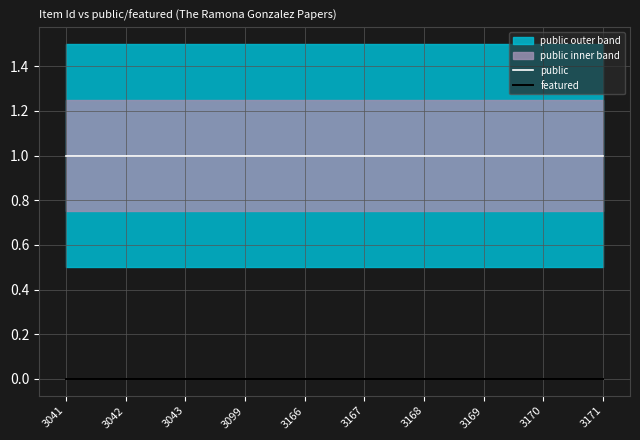

Reading left to right, extract all data points from this chart.

public: 1	1	1	1	1	1	1	1	1	1
featured: 0	0	0	0	0	0	0	0	0	0